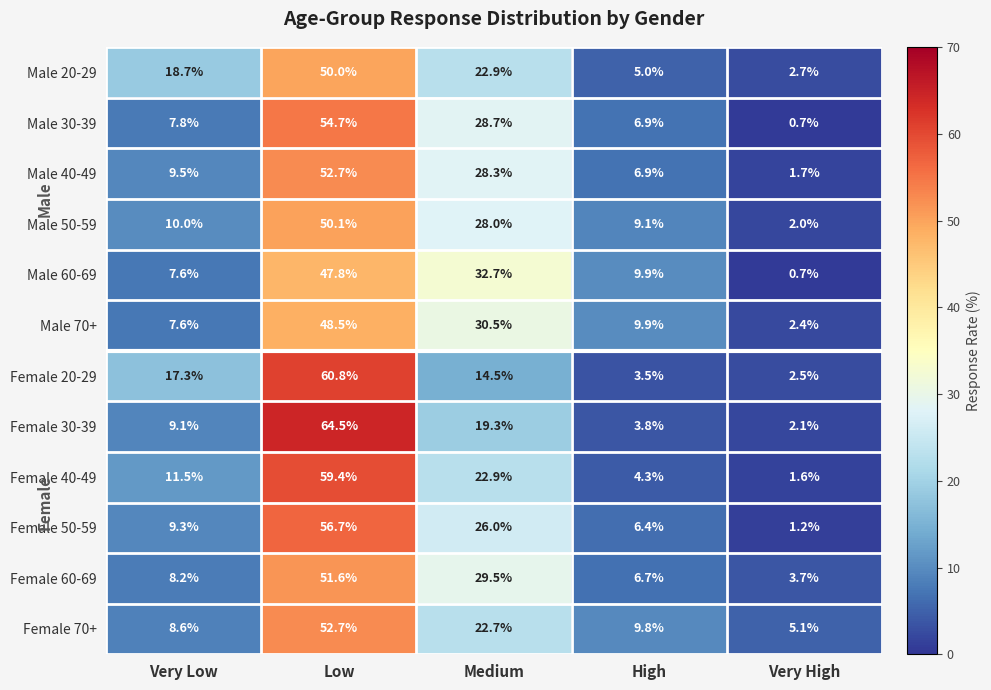

Rank the categories by Female 30-39 value from lowest to highest.

Very High, High, Very Low, Medium, Low